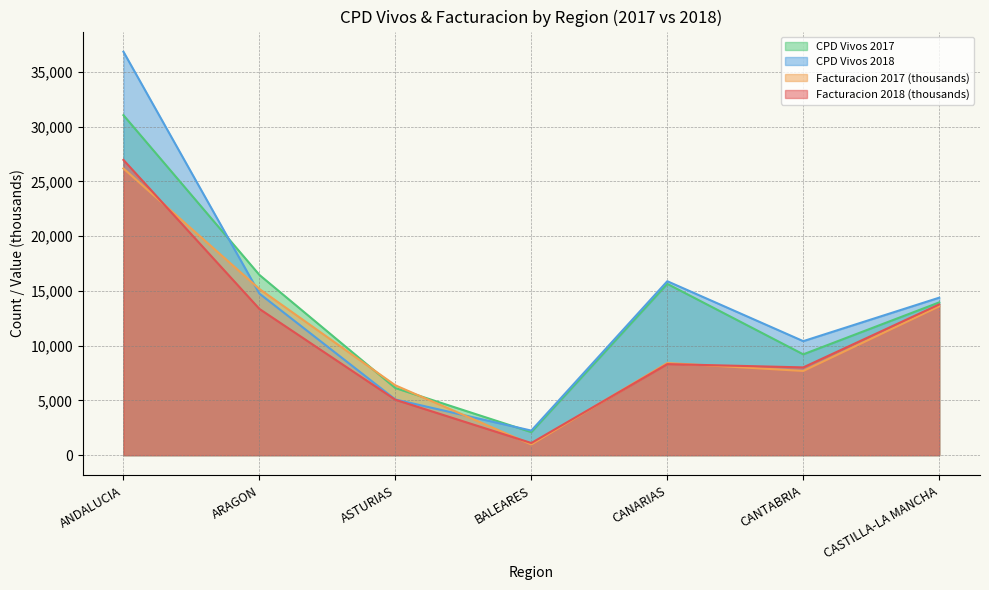

At which label is Facturacion 2018 closest to 14037?

CASTILLA-LA MANCHA